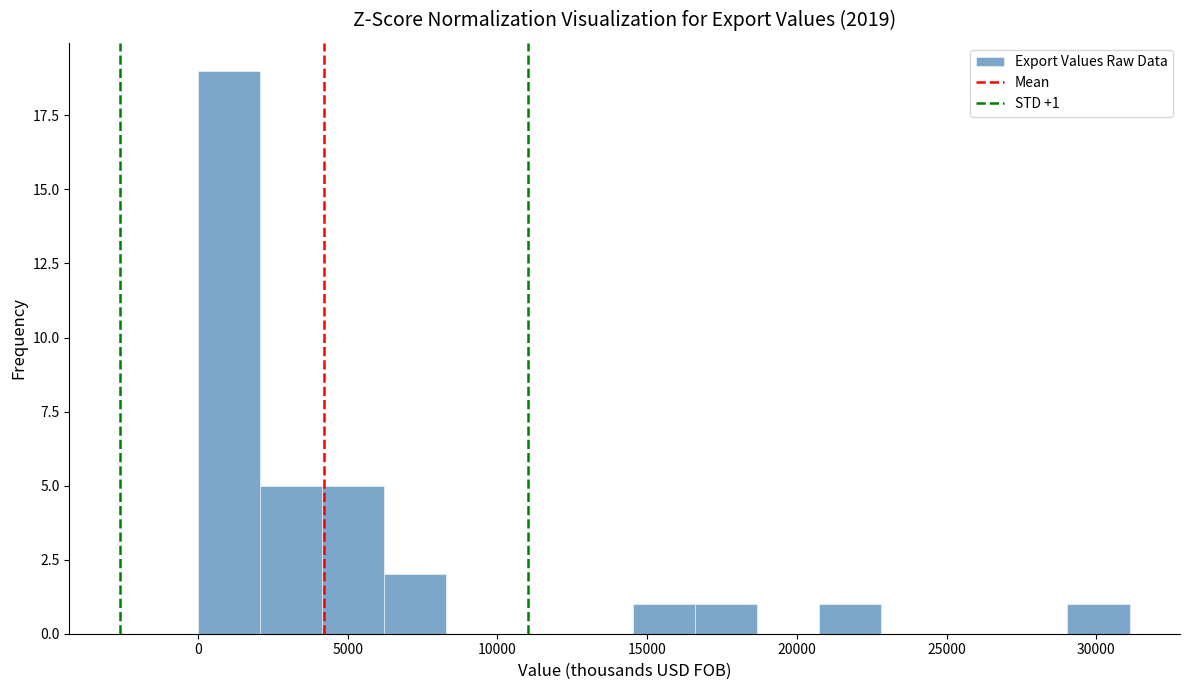

Which range on the x-axis has the tallest bar?

0 to 2000